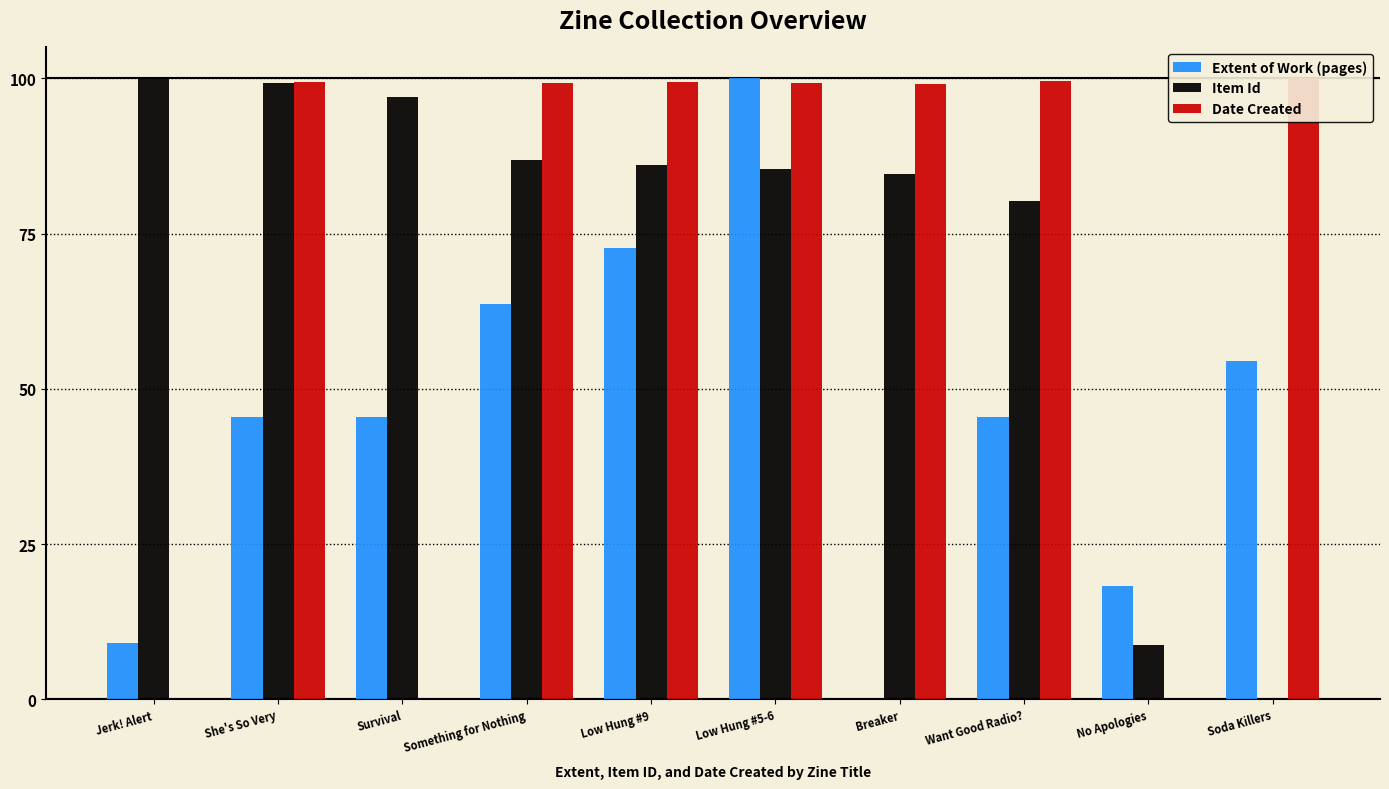

Are the bars horizontal?

No